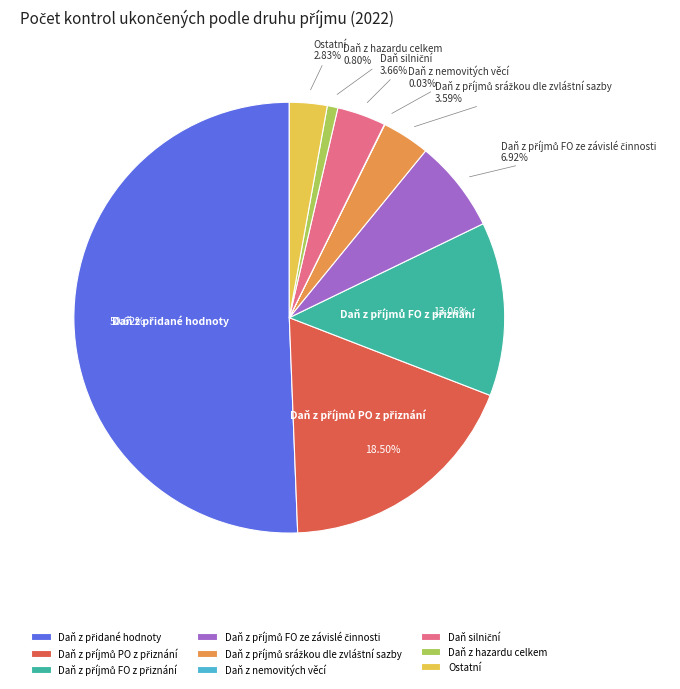

Combined, what portion of the pie is Daň z příjmů srážkou dle zvláštní sazby and Daň z nemovitých věcí?

3.6%